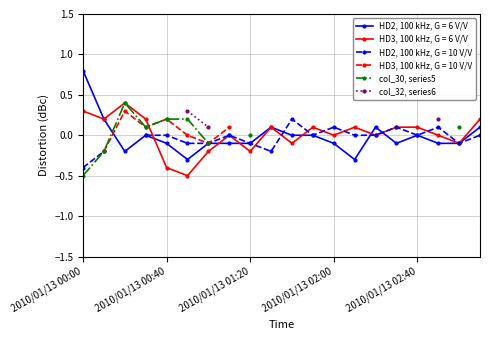

What is the maximum value for col_30, series5?

0.4